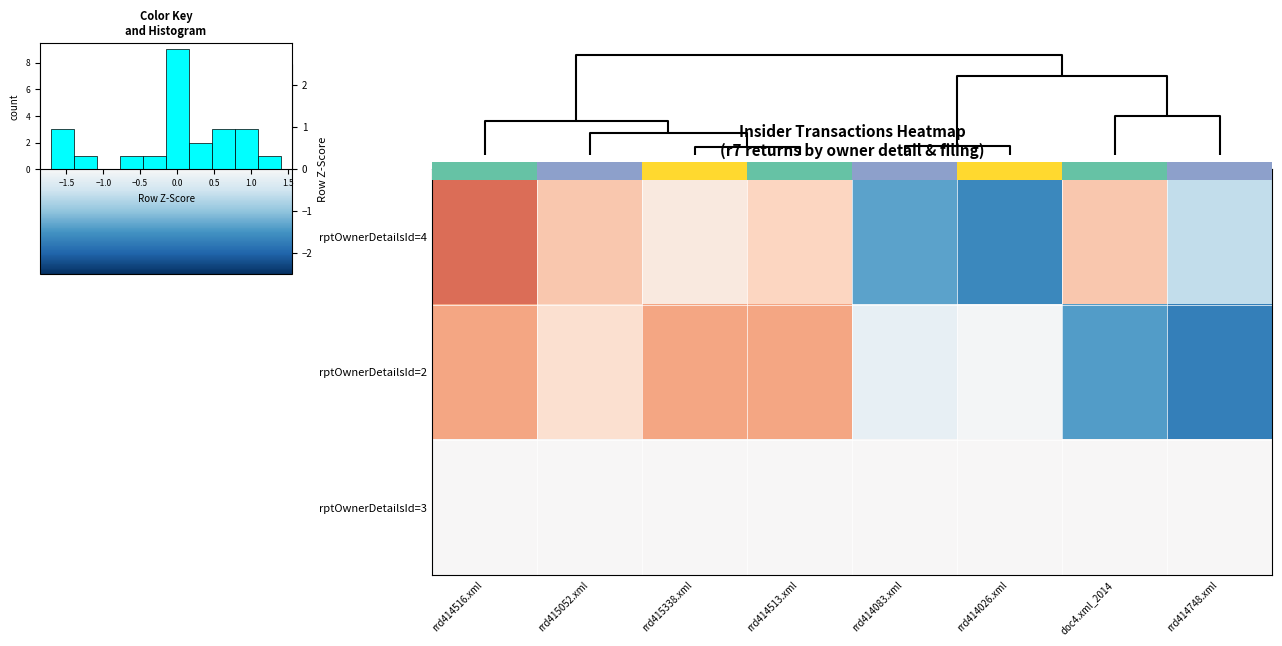

What is the maximum value for rptOwnerDetailsId=2?

1.0